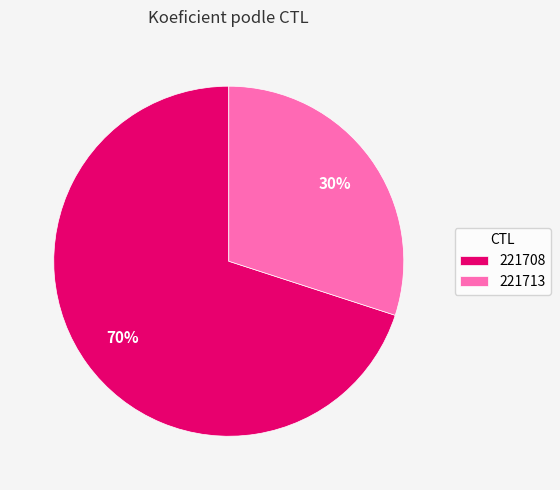

What is the largest slice in the pie chart?

221708